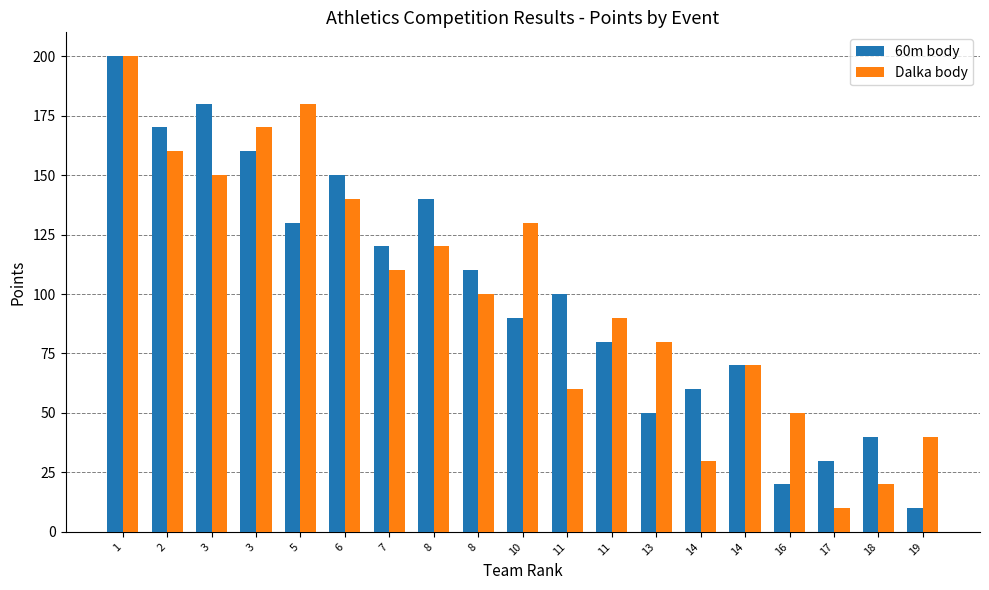

What is the minimum value shown in the chart?

10